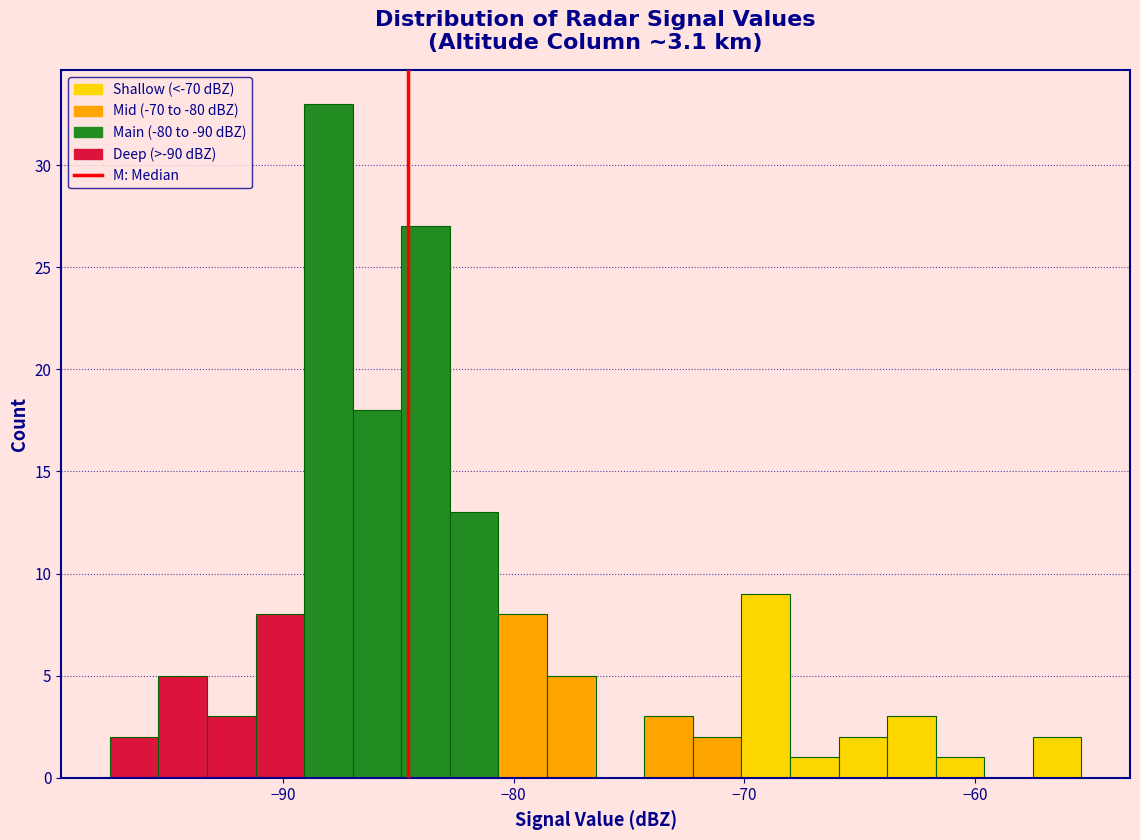

Around what value on the x-axis is the tallest bar? Give the approximate position of its centre, as read against the axis.

-88